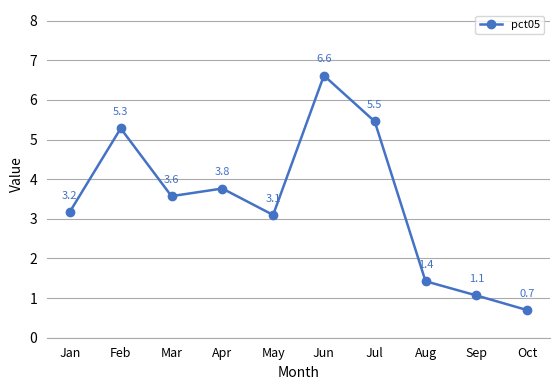

Does the chart display data point markers on the line(s)?

Yes